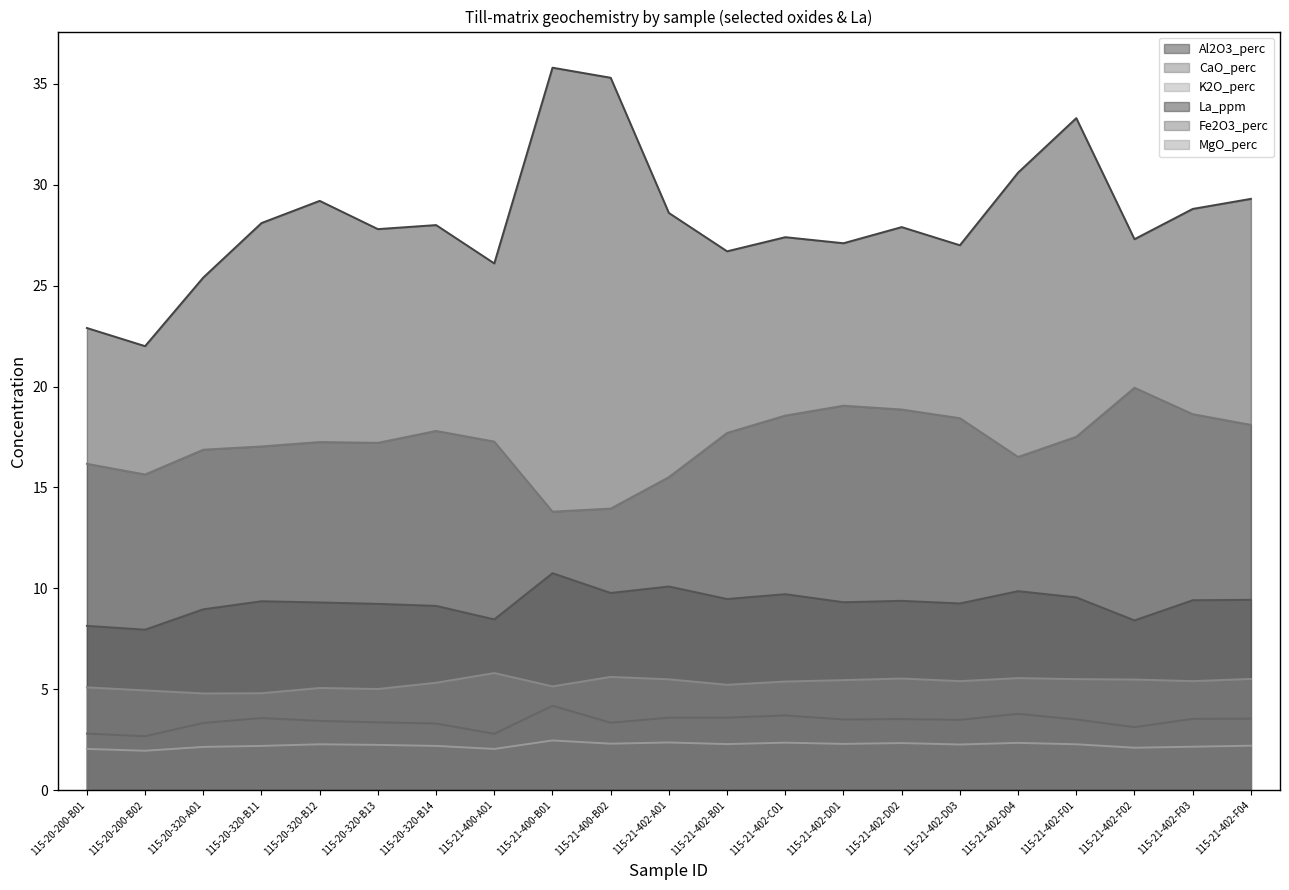

True or false: Fe2O3_perc and CaO_perc cross at least once.

False